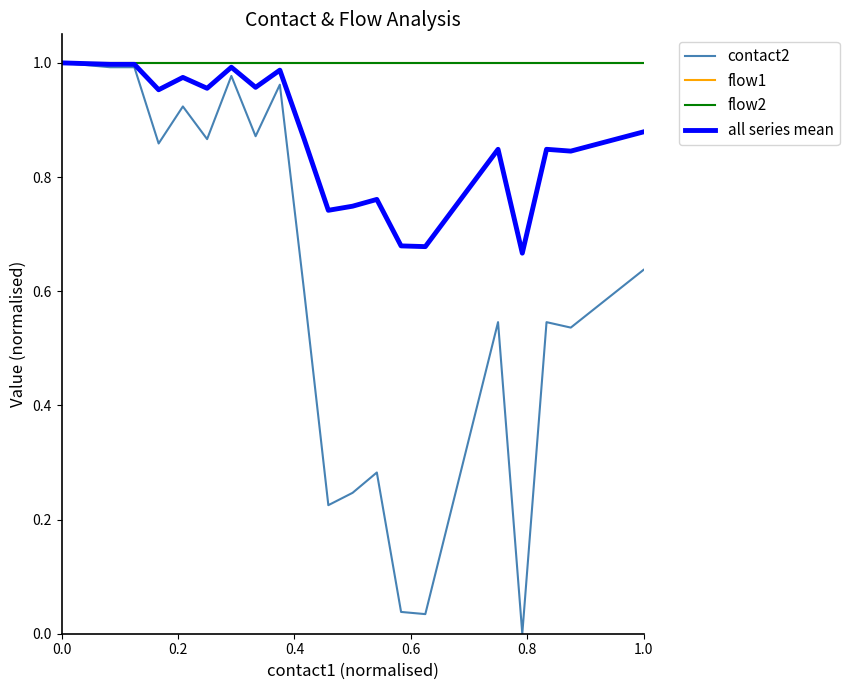

True or false: contact2 and all series mean cross at least once.

False